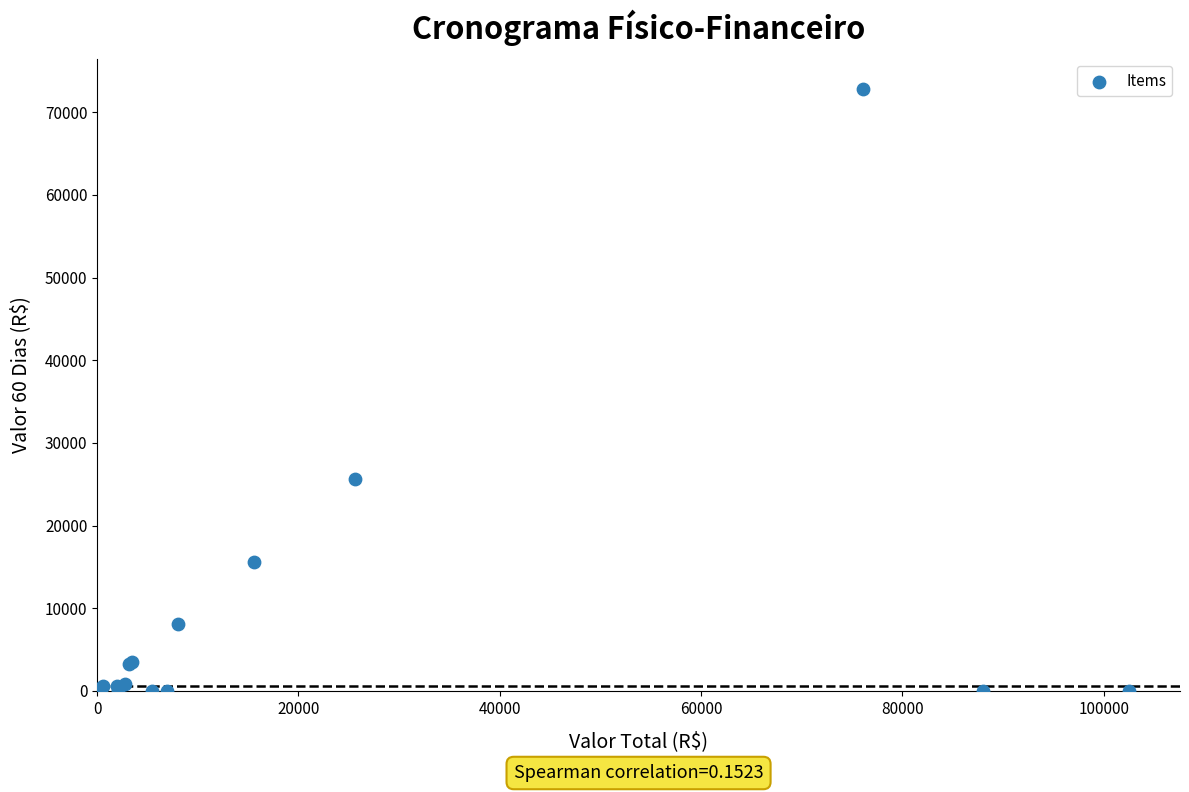

What Y value in the scatter plot is closest to 36414?

25633.6